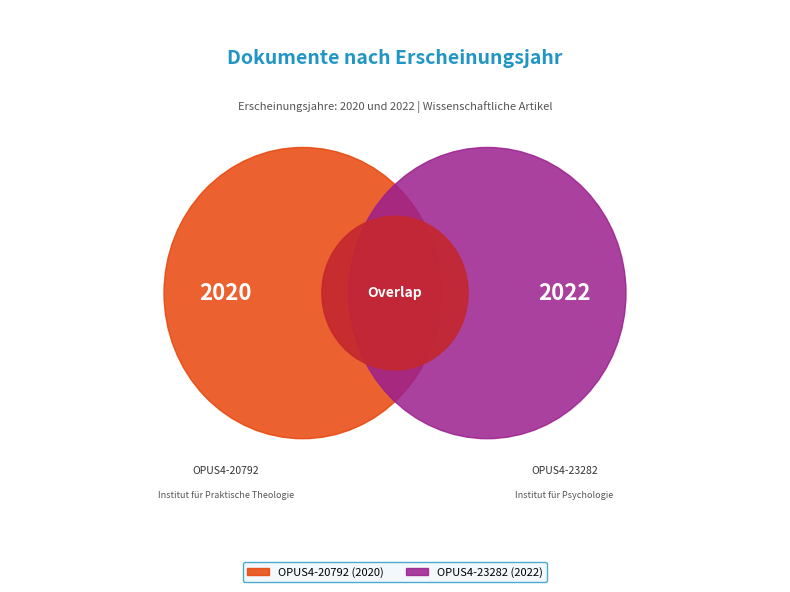

What percentage do OPUS4-20792 and OPUS4-23282 together represent?

100.0%